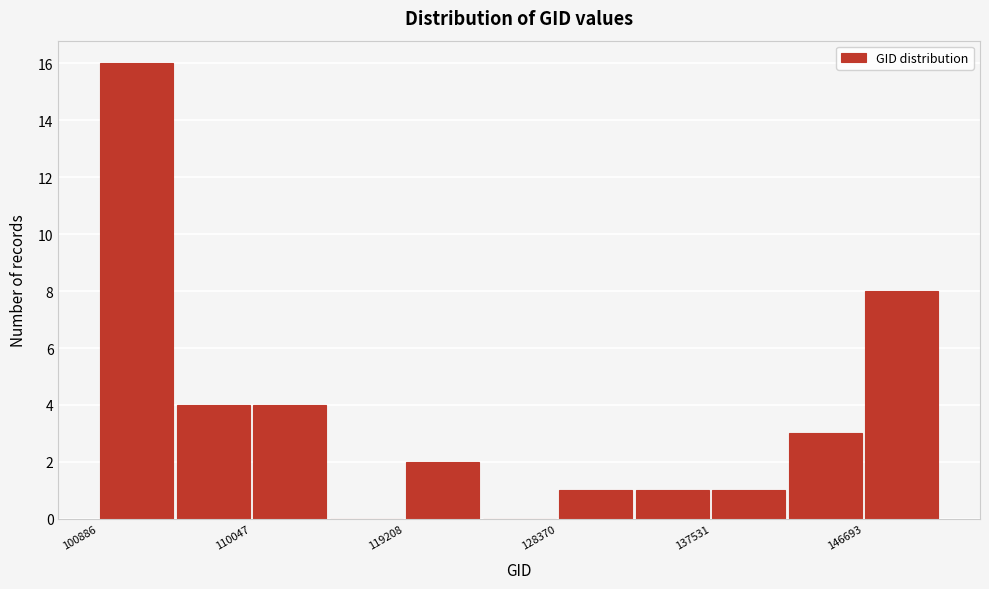

Reading left to right, transcribe this chart: for each bar, give the range it covers on the x-axis and its height. Neither the bar edges nor the heights are printed on the chart, so give them approximately, as read against the axes.

101000 to 105000: 16
105000 to 110000: 4
110000 to 115000: 4
115000 to 119000: 0
119000 to 124000: 2
124000 to 128000: 0
128000 to 133000: 1
133000 to 138000: 1
138000 to 142000: 1
142000 to 147000: 3
147000 to 151000: 8